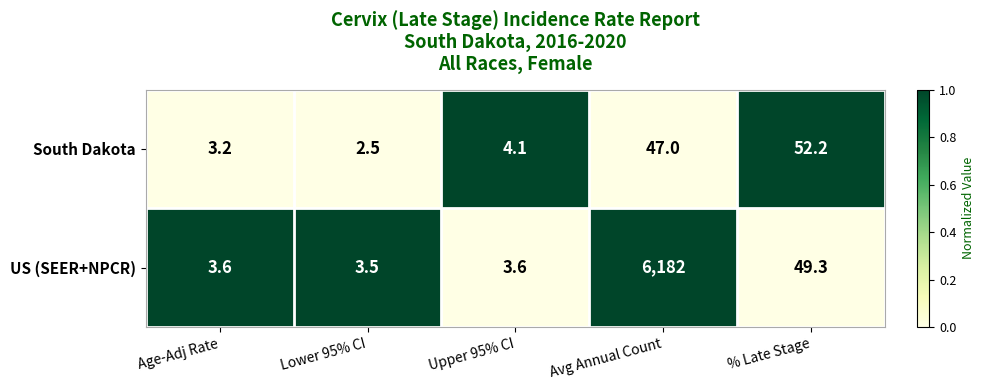

What is the spread (max minus min) of values at Age-Adj Rate?

0.4